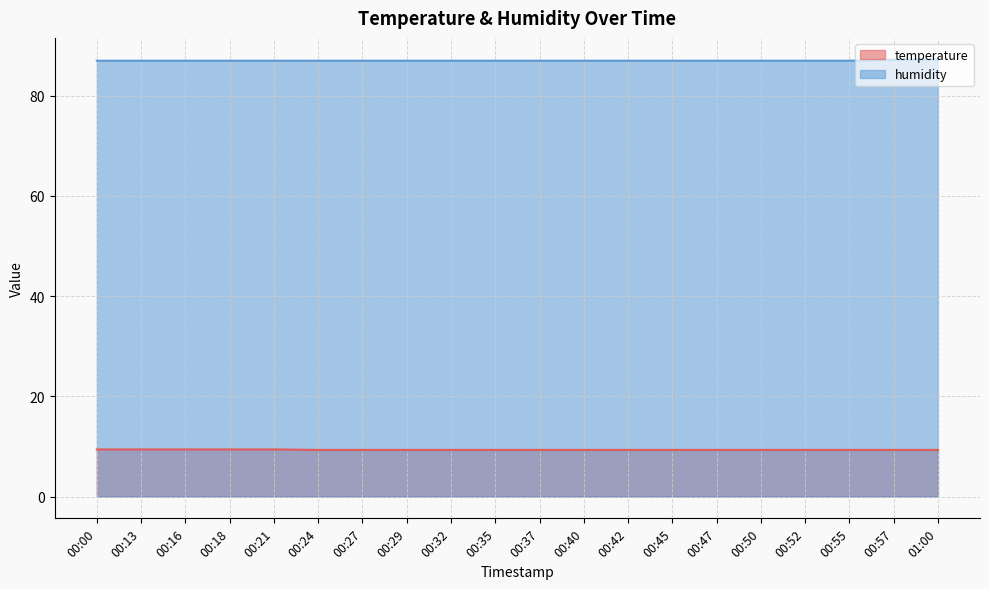

List the series in order of their overall mean, lowest first.

temperature, humidity